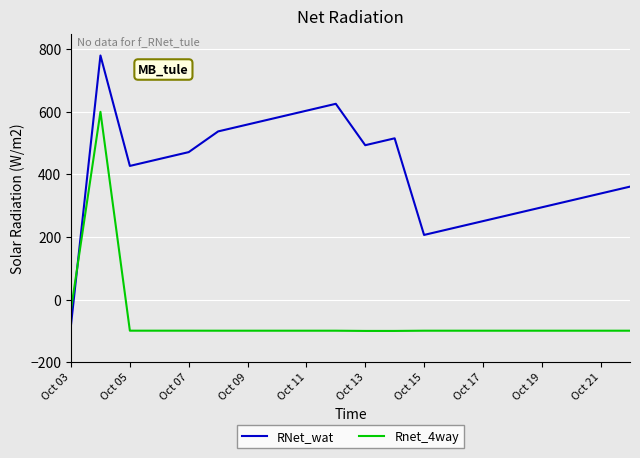

Does the chart display data point markers on the line(s)?

No